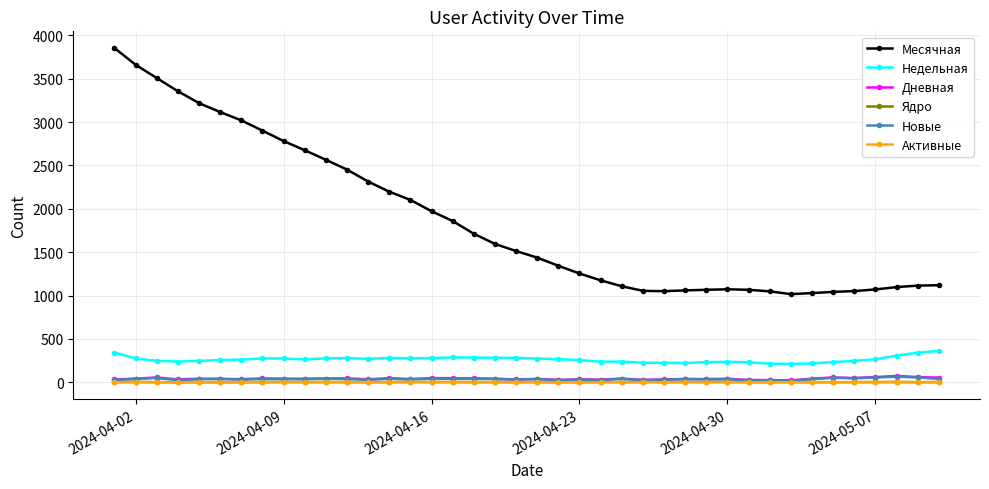

What is the greatest value displayed?

3853